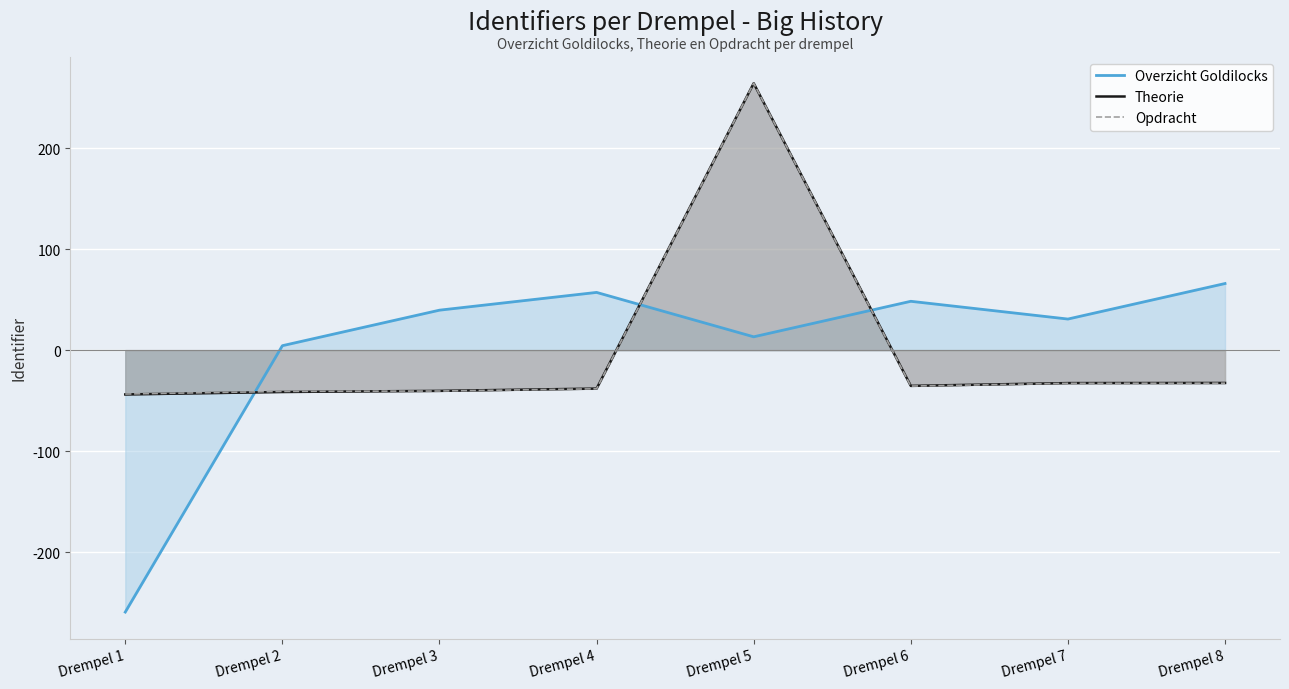

Between which two adjacent categories do Opdracht and Theorie first intersect?

Drempel 2 and Drempel 3